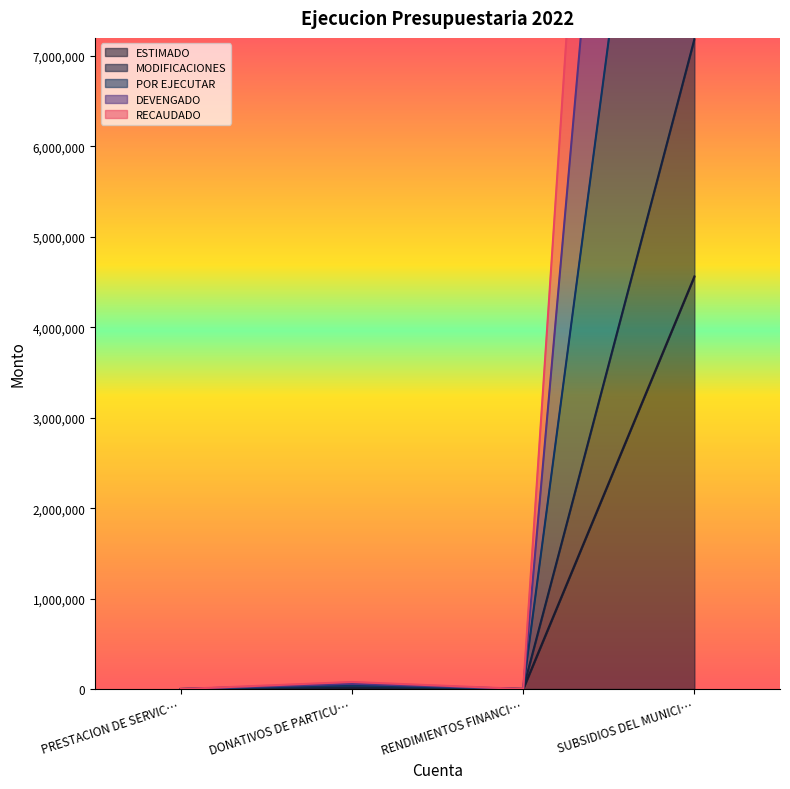

True or false: ESTIMADO has more than 2 points higher than both neighbors.

False